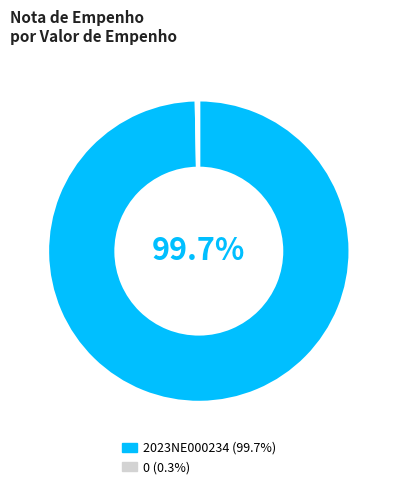

To the nearest percent, what is the combined percentage of 2023NE000234 and 0?

100%